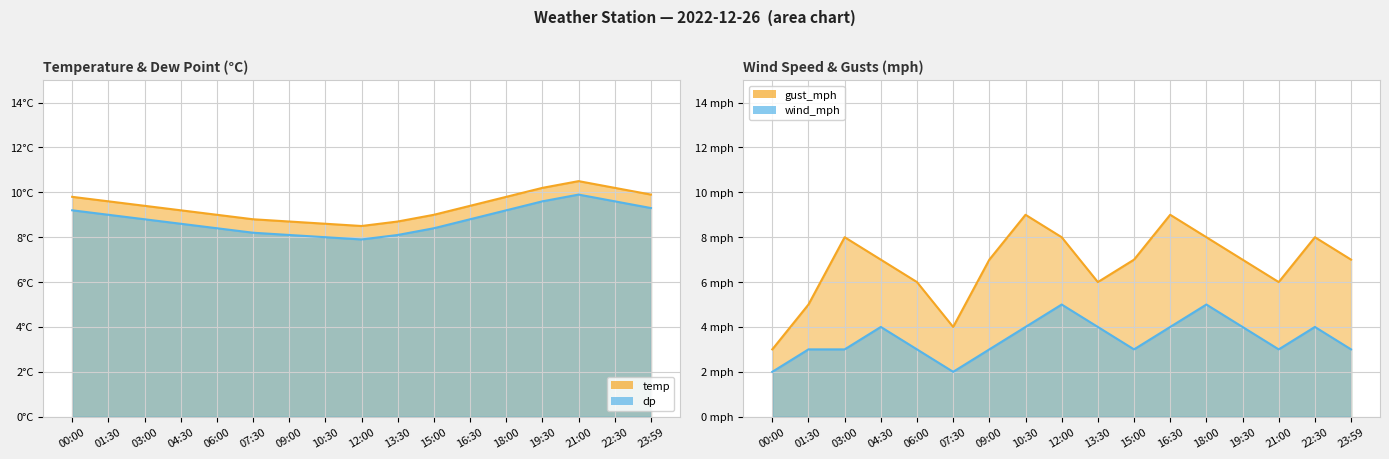

What is the spread (max minus min) of values at 21:00?

7.5